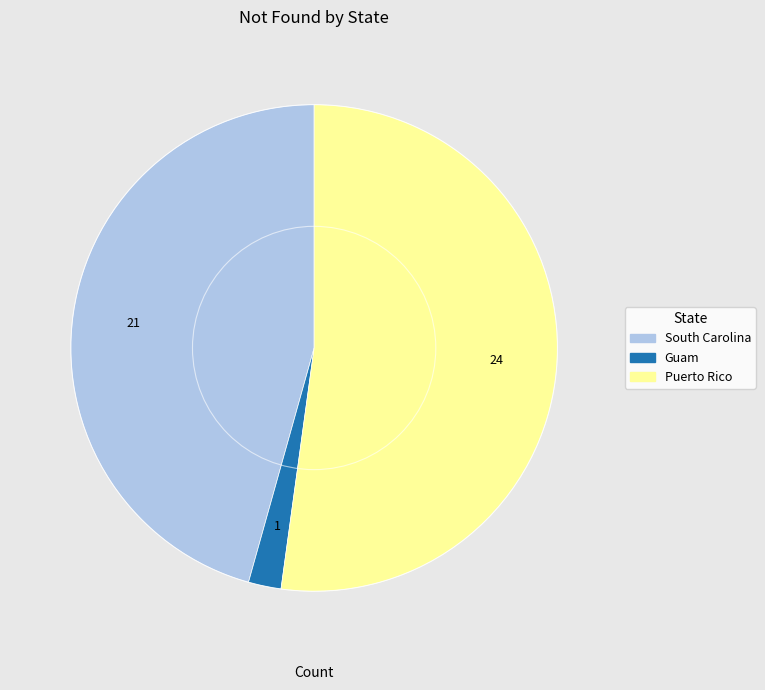

Is it true that Puerto Rico is 52% of the pie?

True